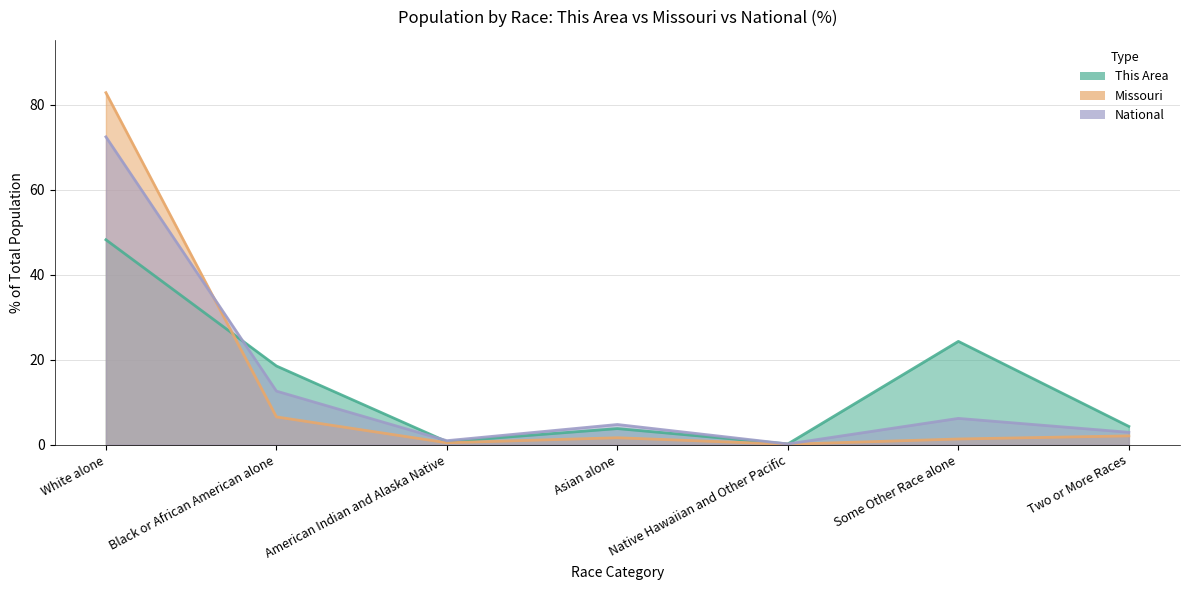

Which has a higher value, Native Hawaiian and Other Pacific or Some Other Race alone?

Some Other Race alone